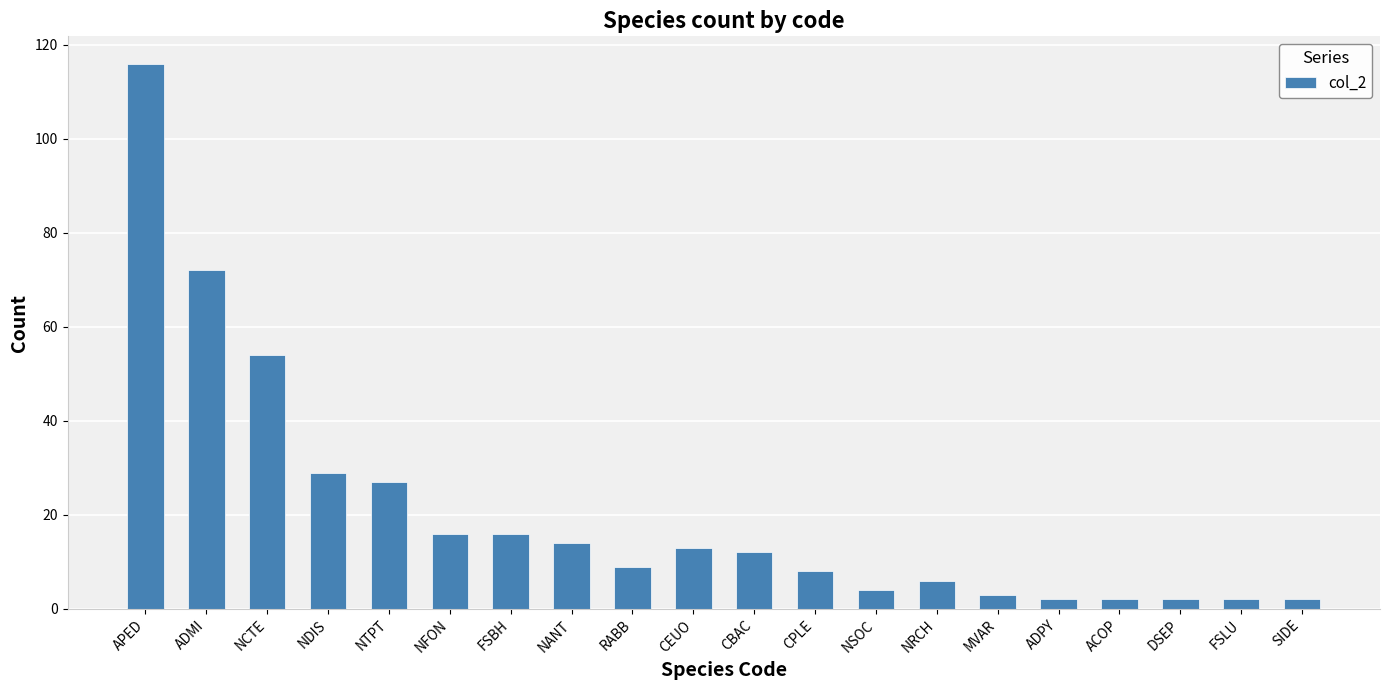

At which label does the data first exceed 12?

APED